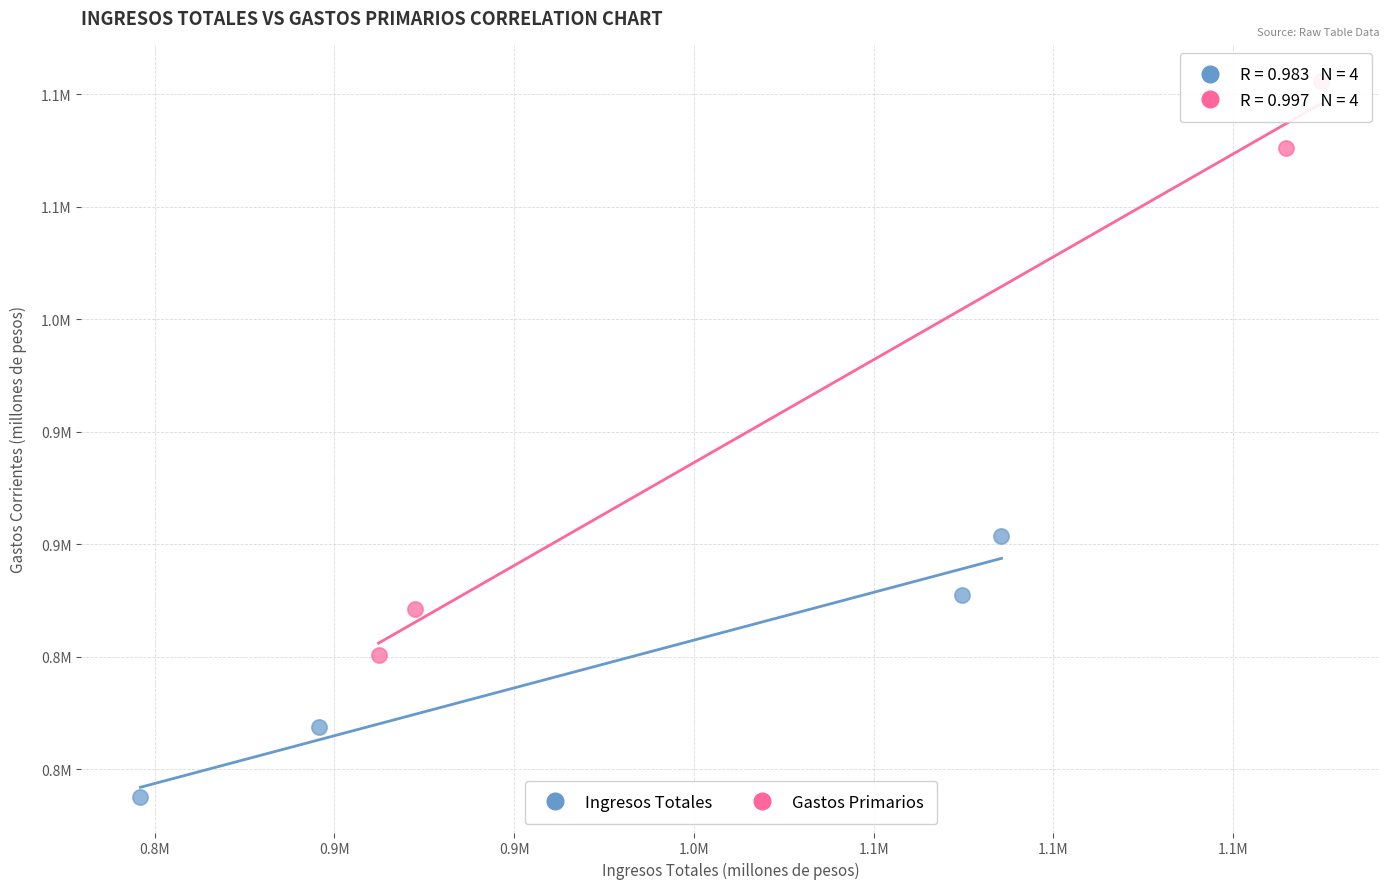

What are all the series names shown in the legend?

Ingresos Totales, Gastos Primarios